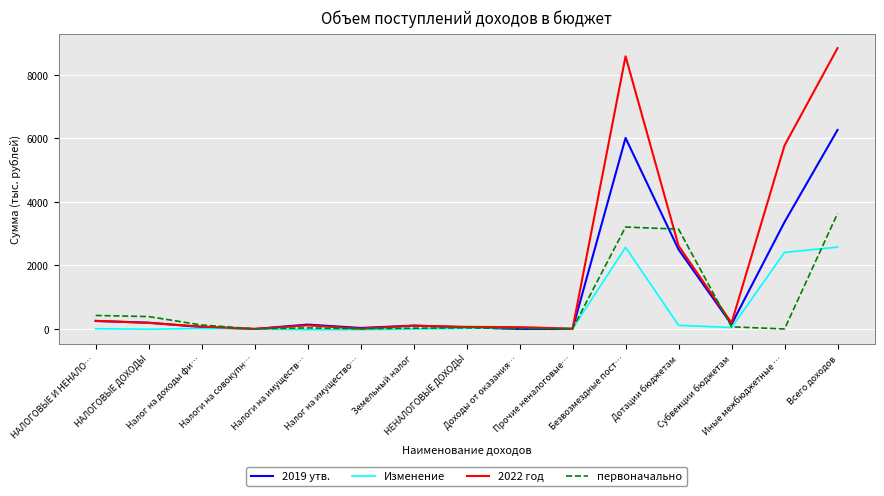

What is the greatest value displayed?

8843.1